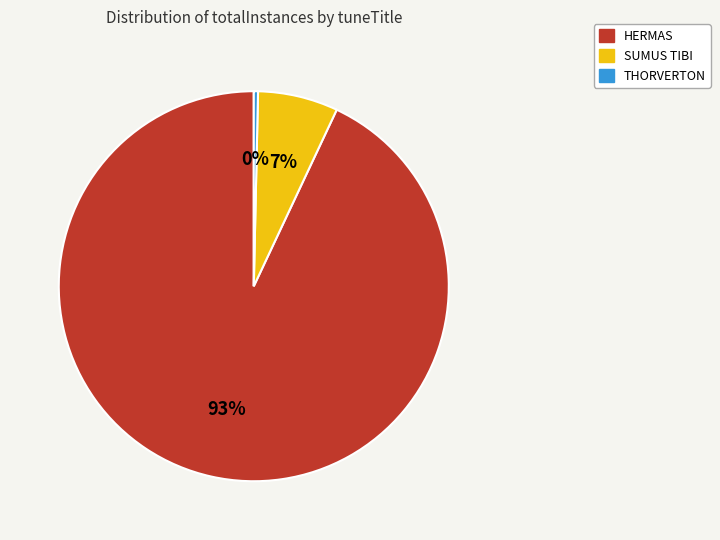

Between HERMAS and THORVERTON, which is larger?

HERMAS